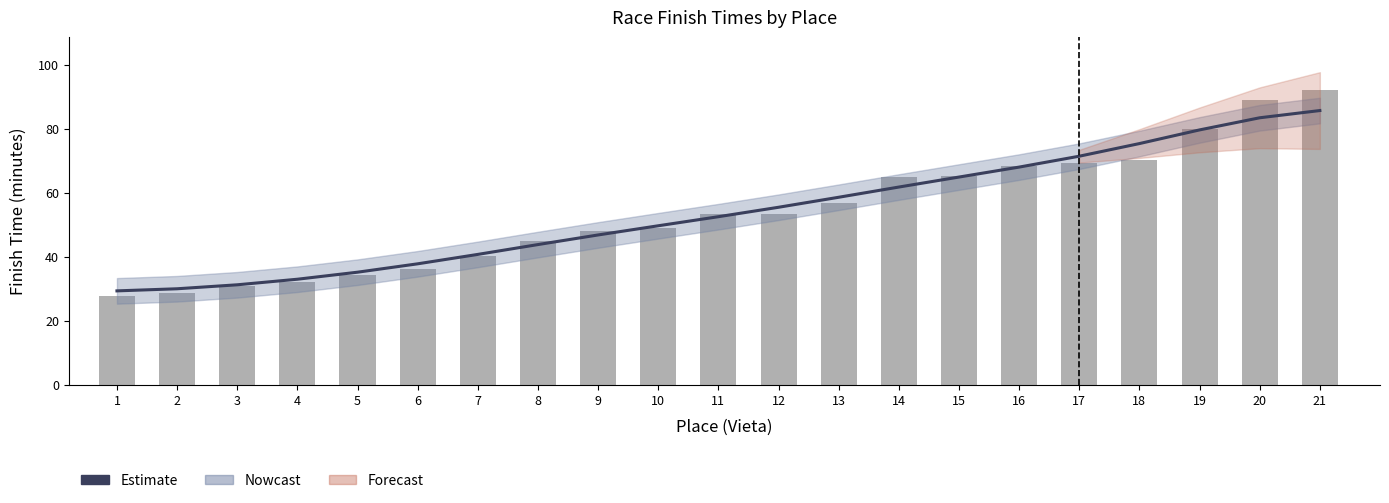

What is the smallest value displayed?

29.3